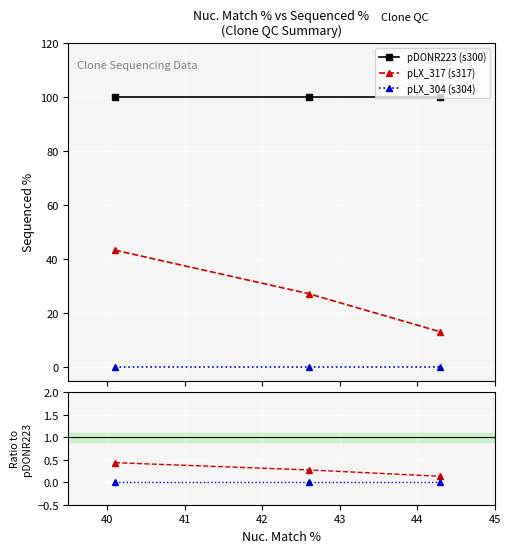

What is the value of the pDONR223 (s300) point at the 2nd from the left?

100.0